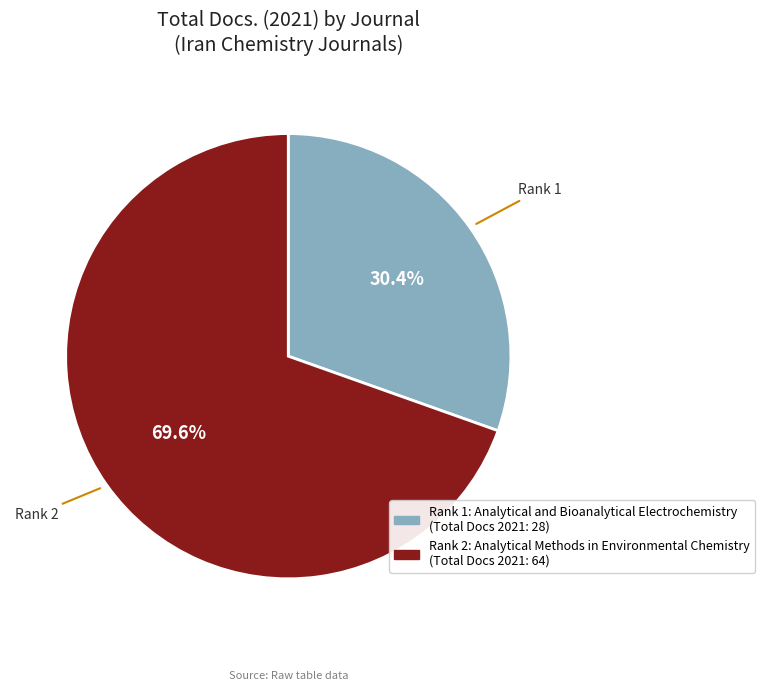

To the nearest percent, what is the difference between the largest and smallest slice percentages?

39%